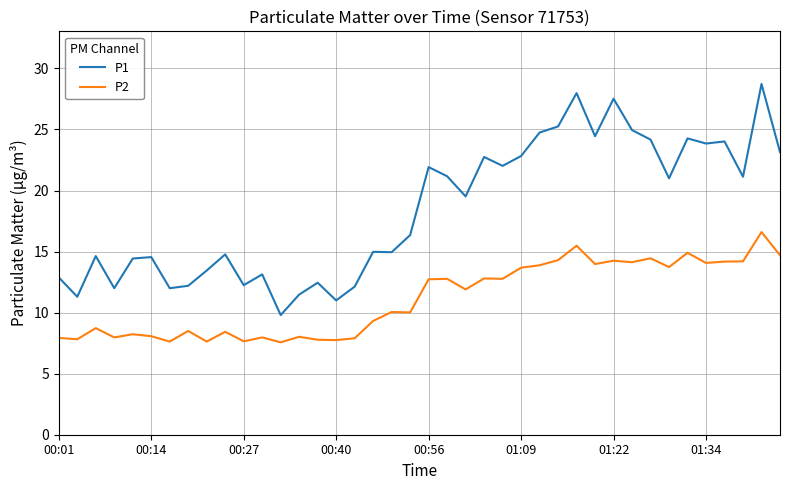

True or false: P2 and P1 cross at least once.

False